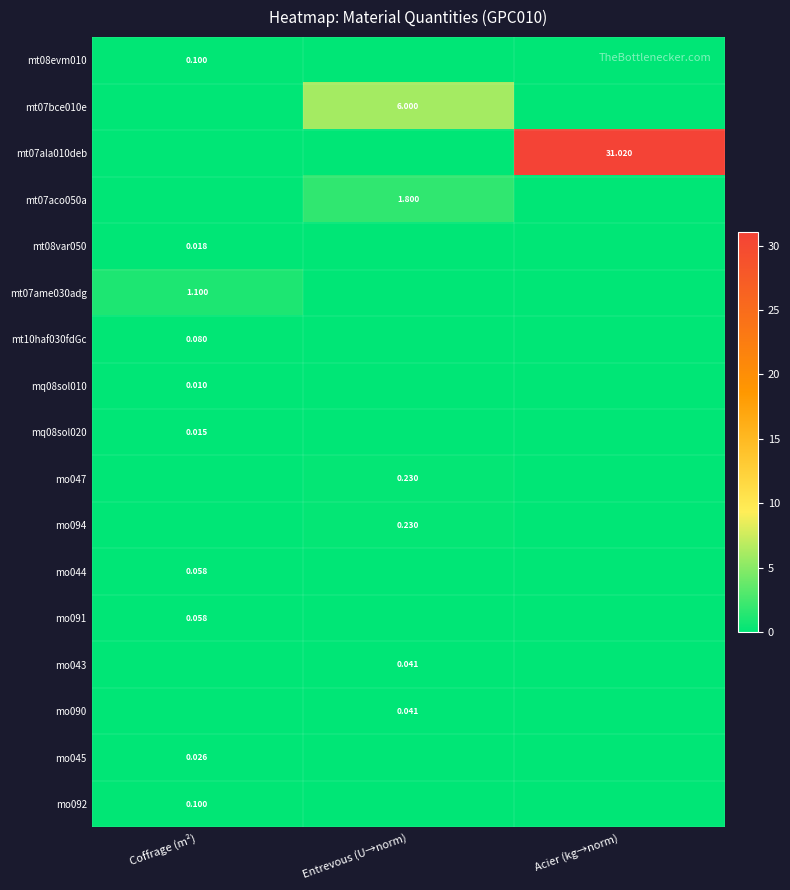

Rank the categories by mt10haf030fdGc value from lowest to highest.

Entrevous (U→norm), Acier (kg→norm), Coffrage (m²)